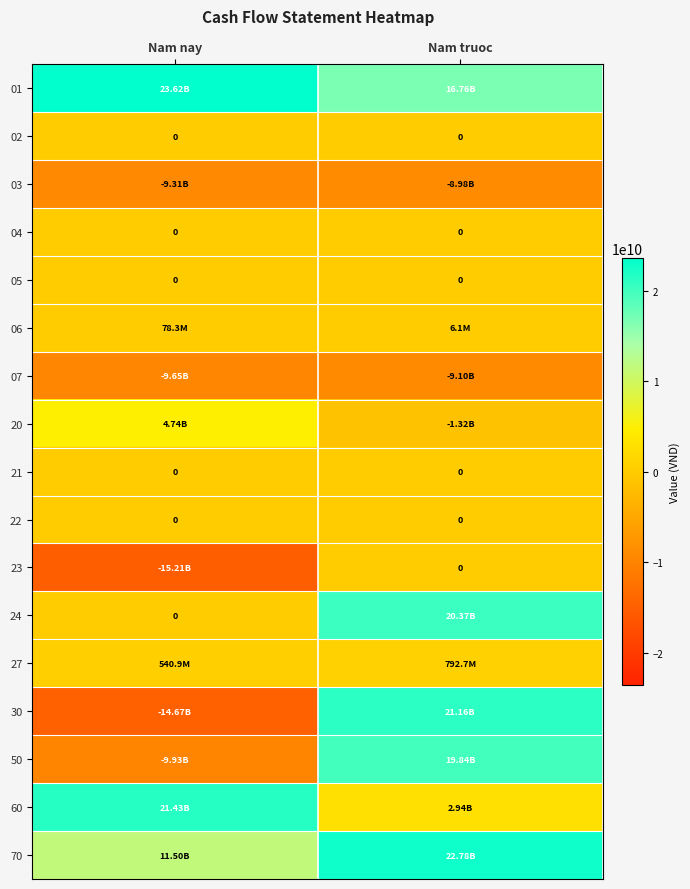

Which has a higher value, Nam truoc or Nam nay?

Nam nay